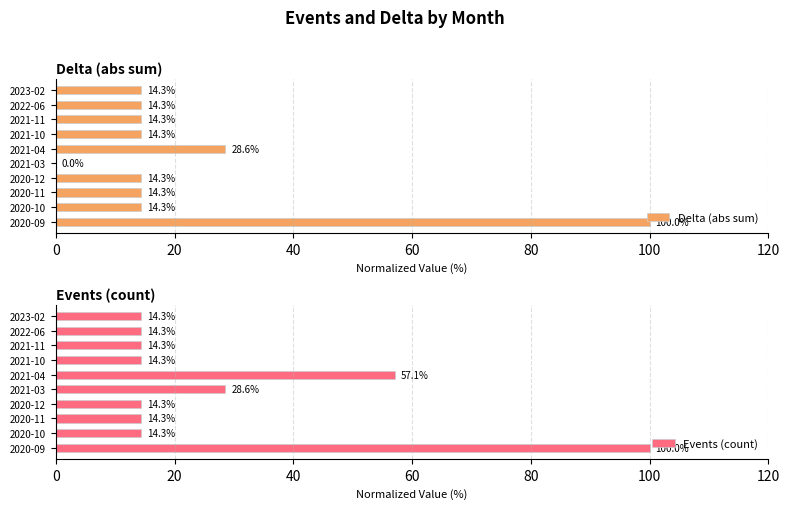

The Events (count) series shows 179.1 at 2020-09. True or false?

False